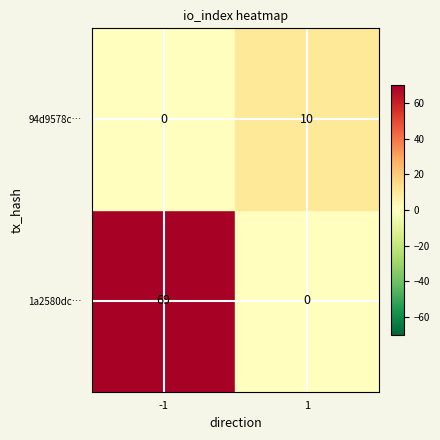

Between direction and io_index, which series saw the biggest shift?

1a2580dc37ef9c054508cc71864b7b51c1010be